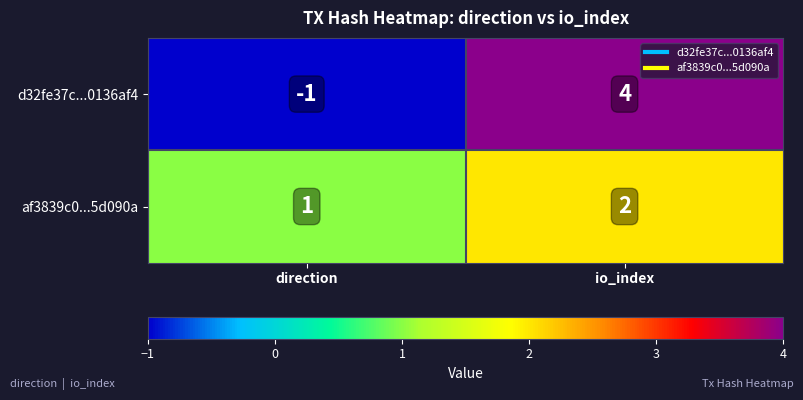

What is the sum of the af3839c0...5d090a values at io_index and direction?

3